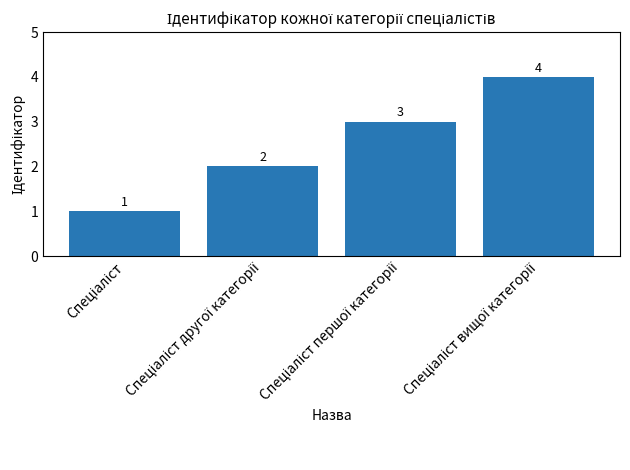

What is the maximum value shown in the chart?

4